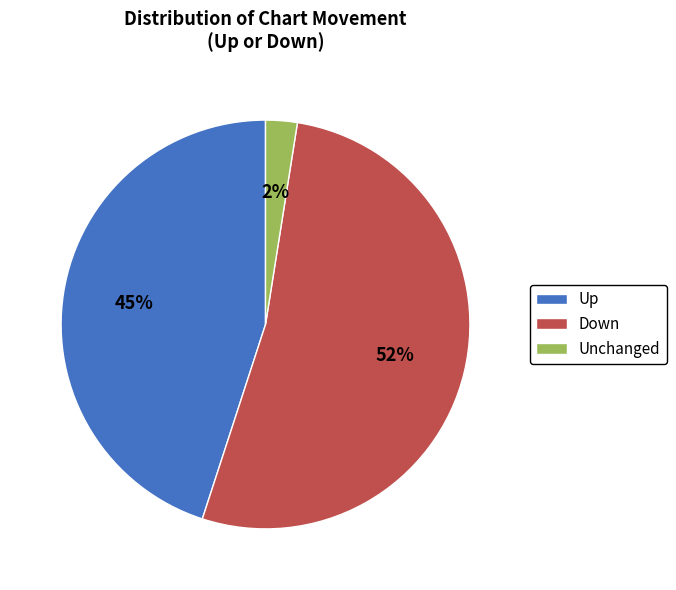

What percentage is the Unchanged slice, to the nearest percent?

3%